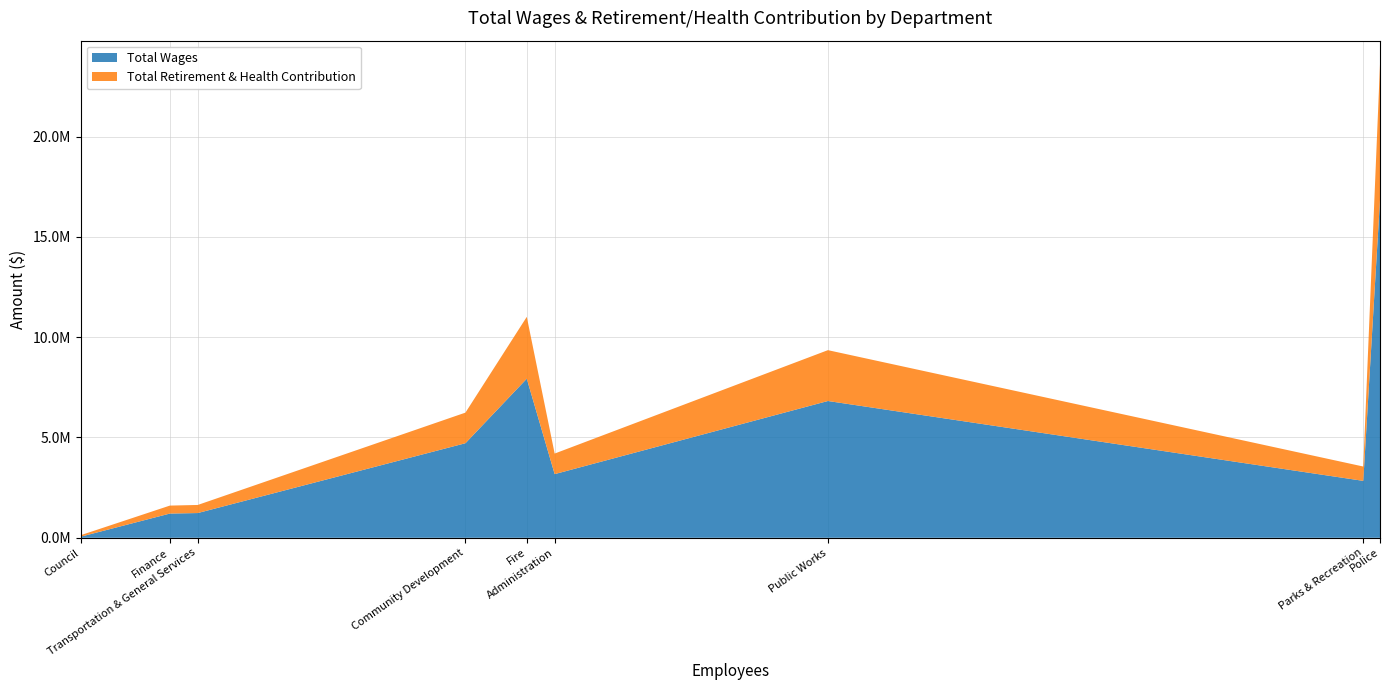

What are all the series names shown in the legend?

Total Wages, Total Retirement & Health Contribution